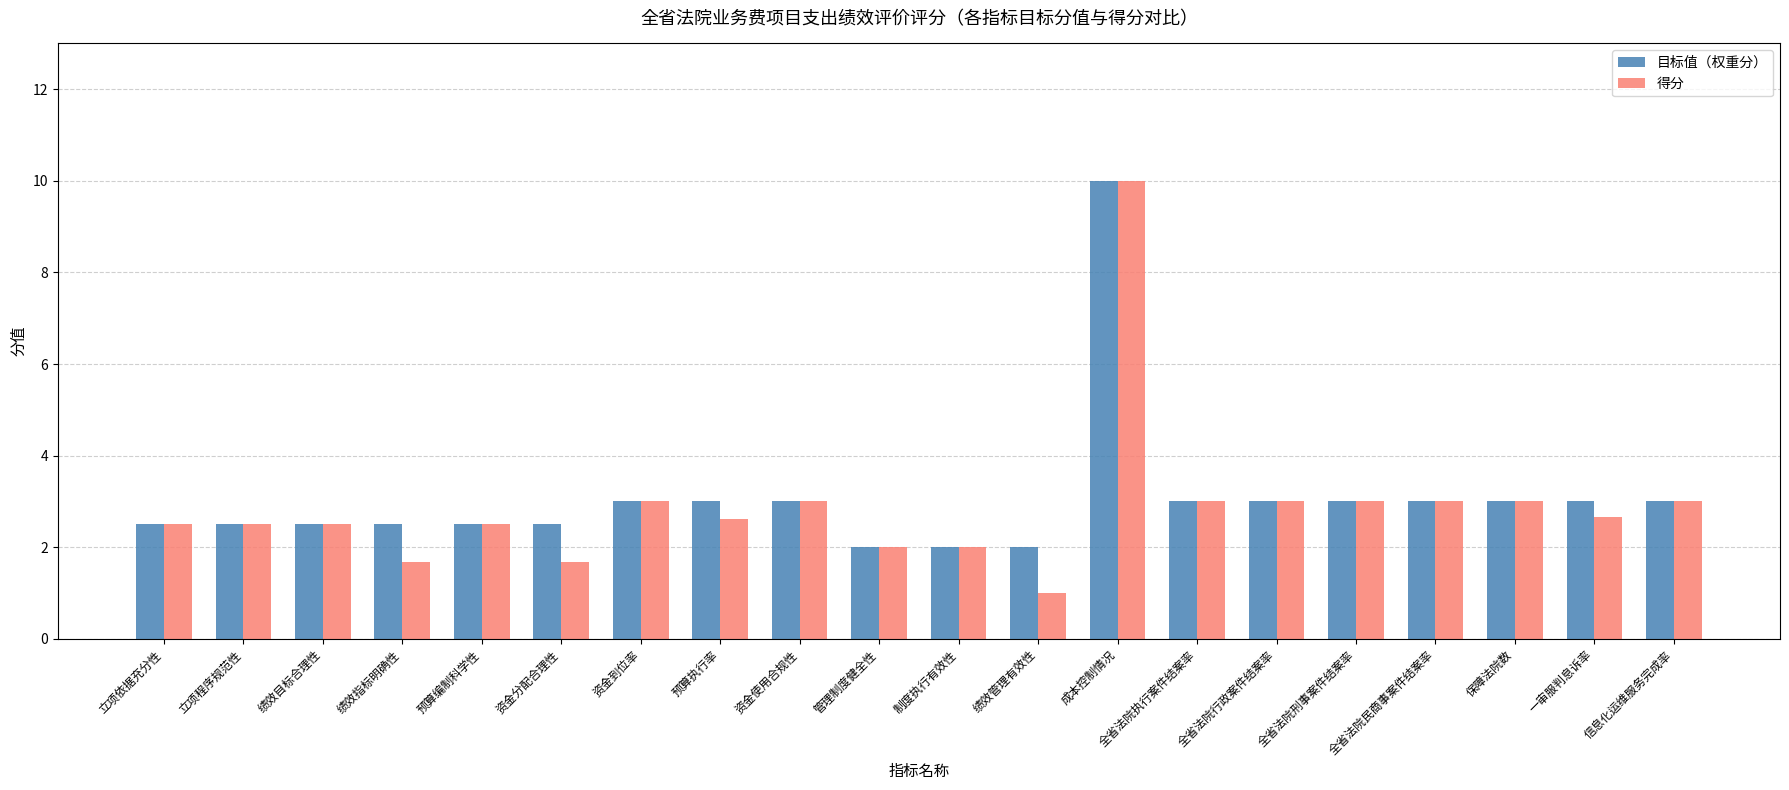

Which series has the largest range (max minus min)?

得分